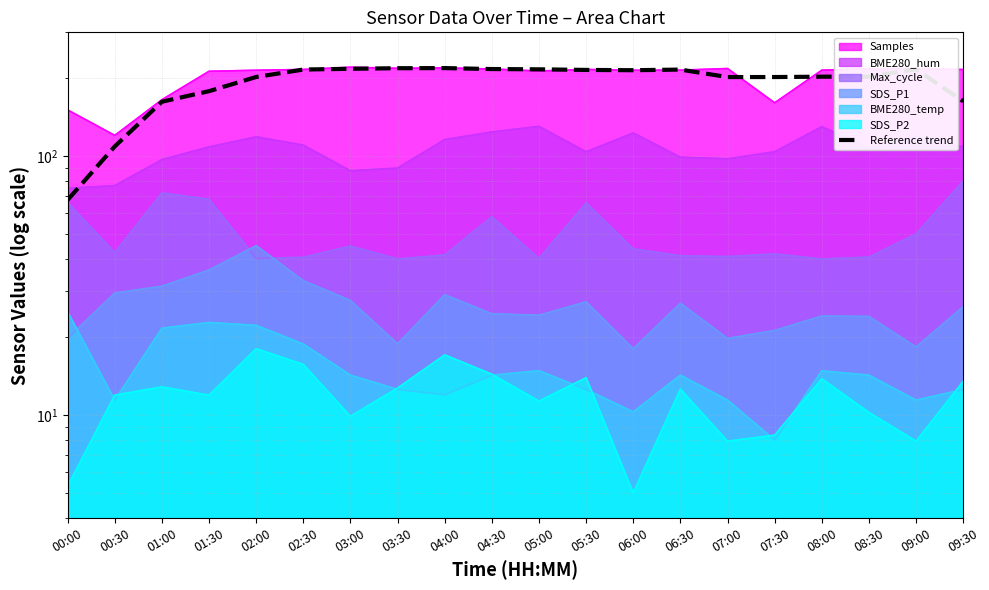

What is the value of the 6th point from the left?

215.5